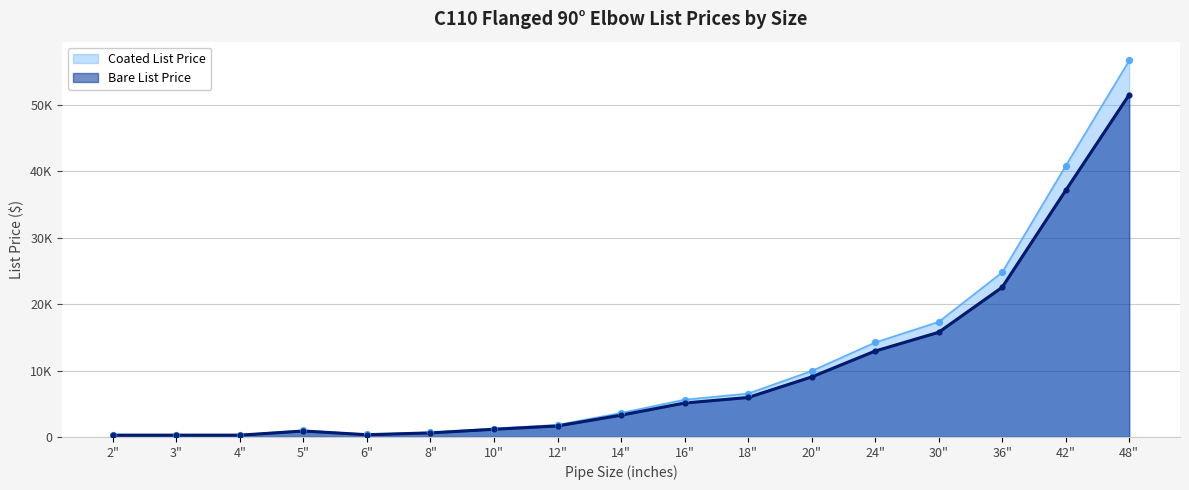

Which series has the largest total across all categories?

Coated List Price